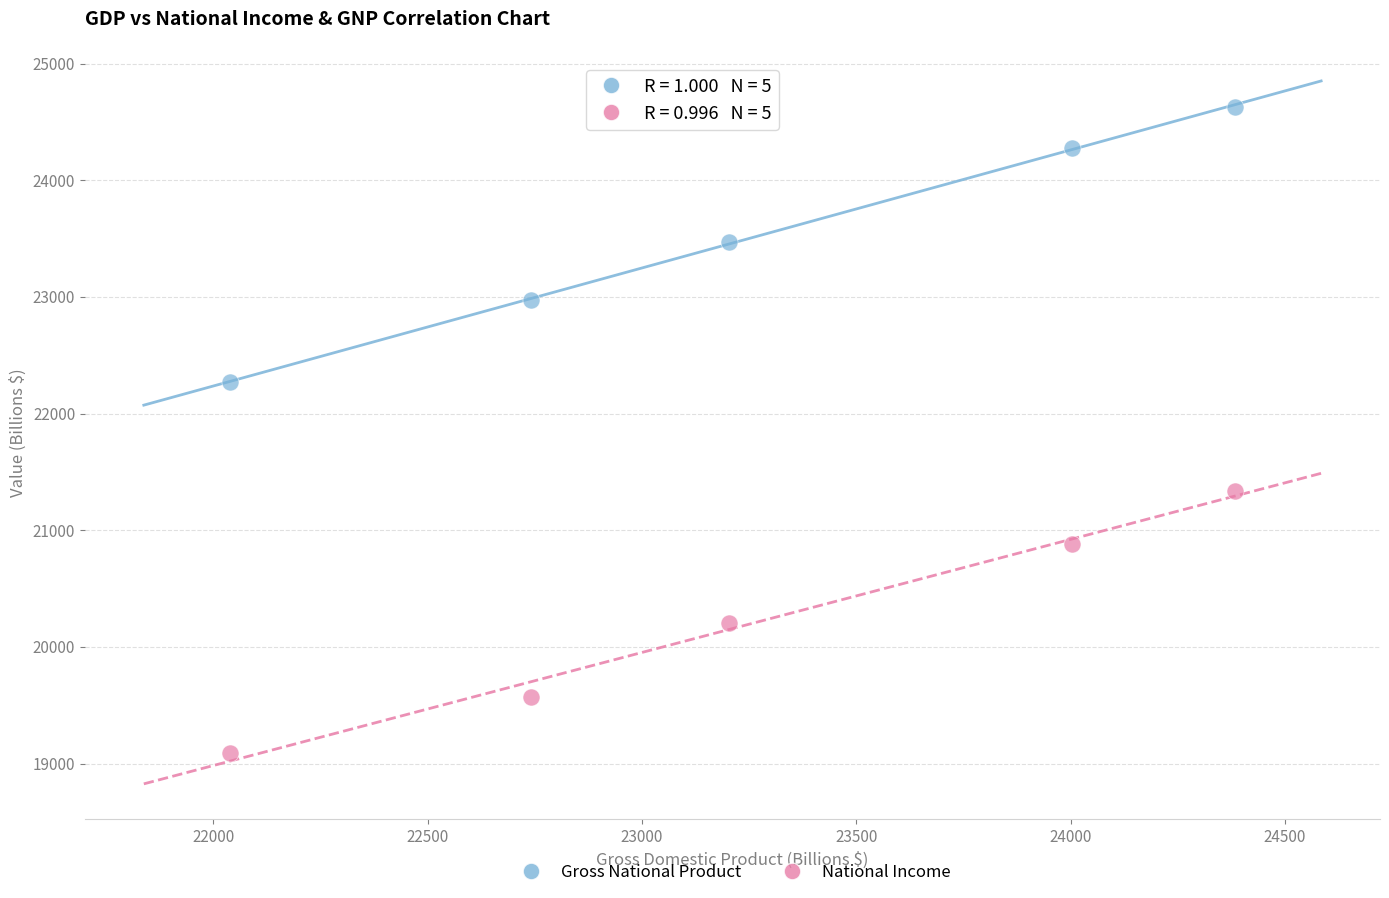

Across all data points, what is the average Y value?

21871.3